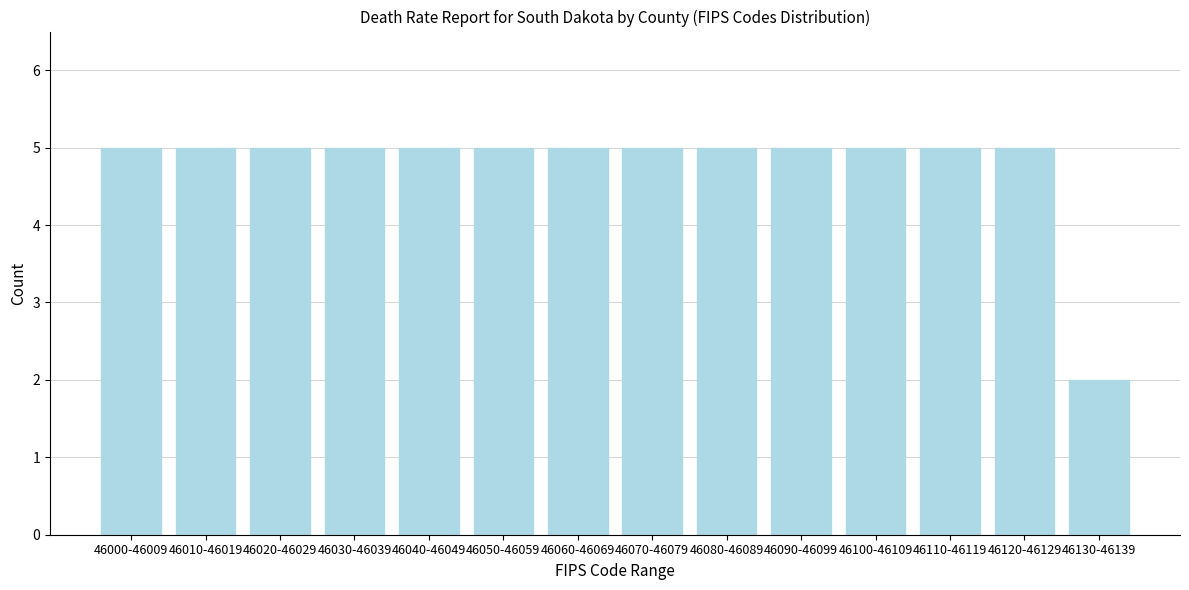

Reading left to right, list all the values displayed in this chart.

5	5	5	5	5	5	5	5	5	5	5	5	5	2